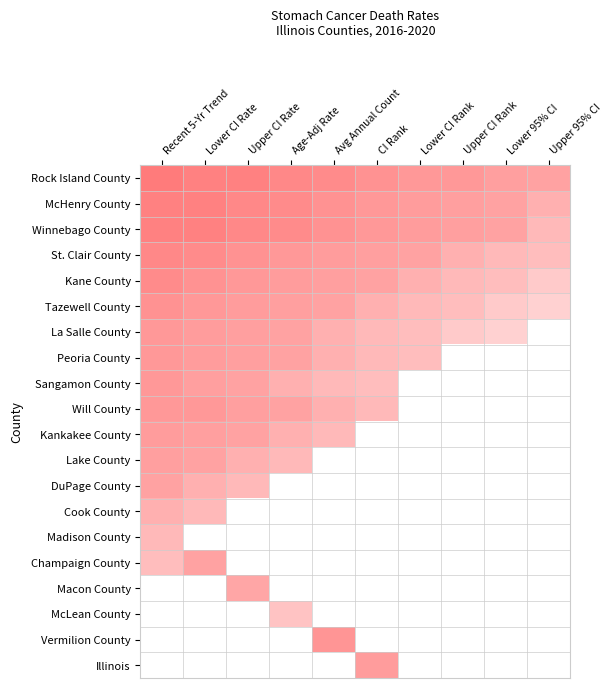

What is the difference between the highest and lowest values at Recent 5-Yr Trend?

4.0